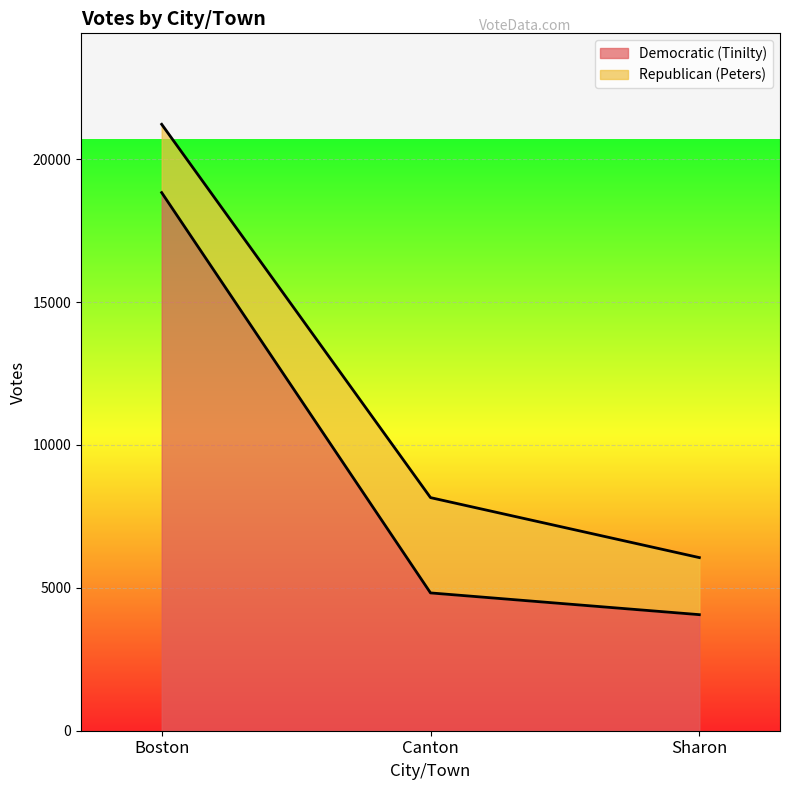

Which category has the highest value across all series?

Boston